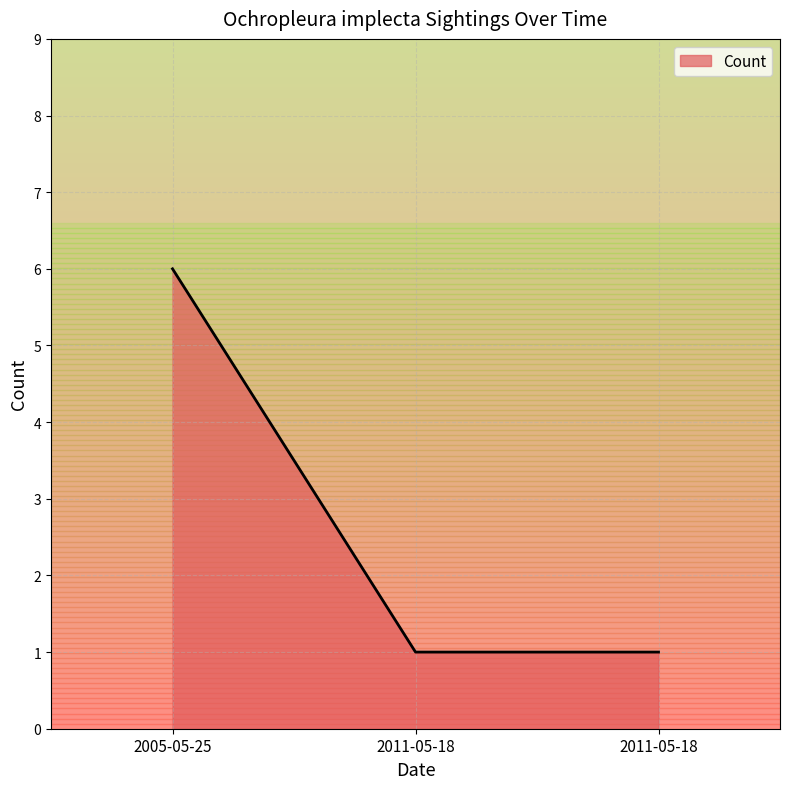

Rank the categories by value from highest to lowest.

2005-05-25, 2011-05-18, 2011-05-18